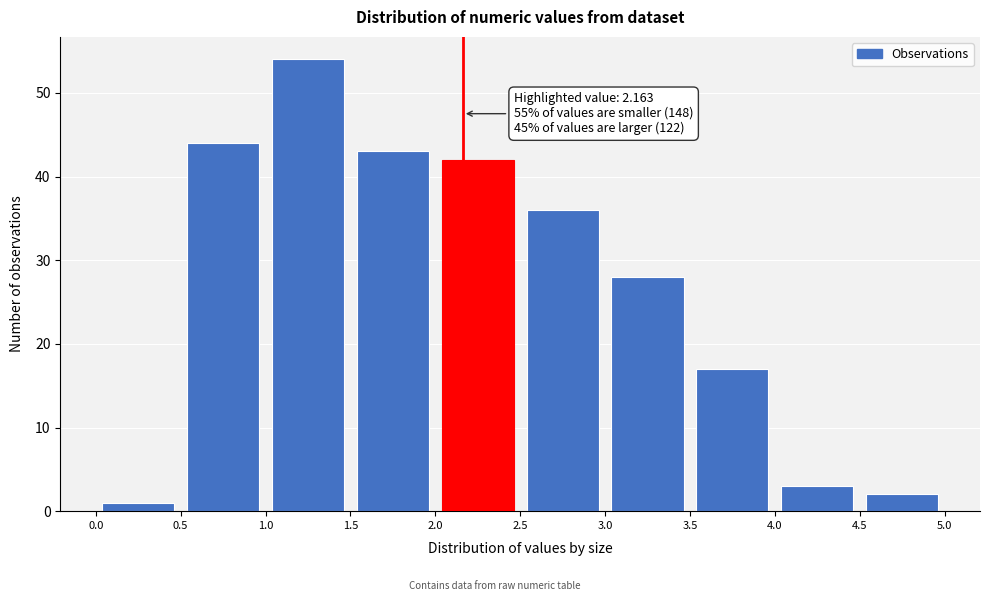

Which range on the x-axis has the tallest bar?

1.0 to 1.5